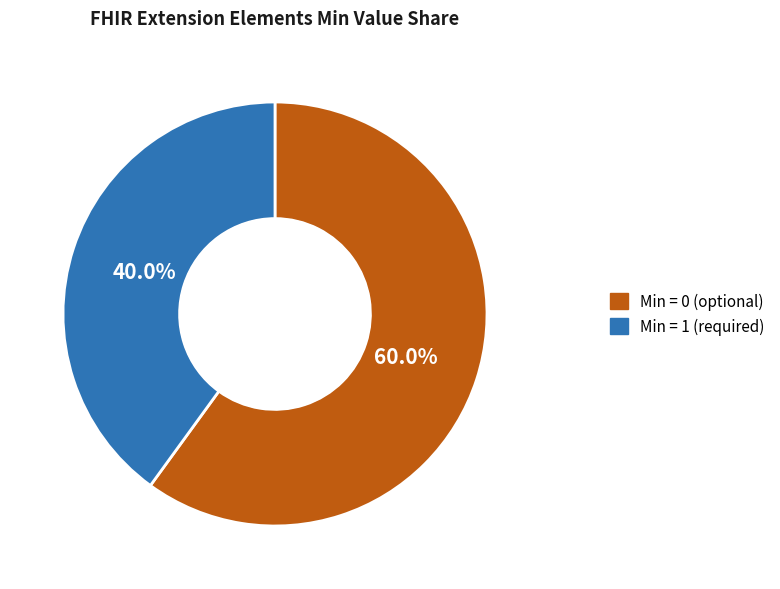

Approximately how many times larger is the value at Min = 1 (required) compared to Min = 0 (optional)?

0.7